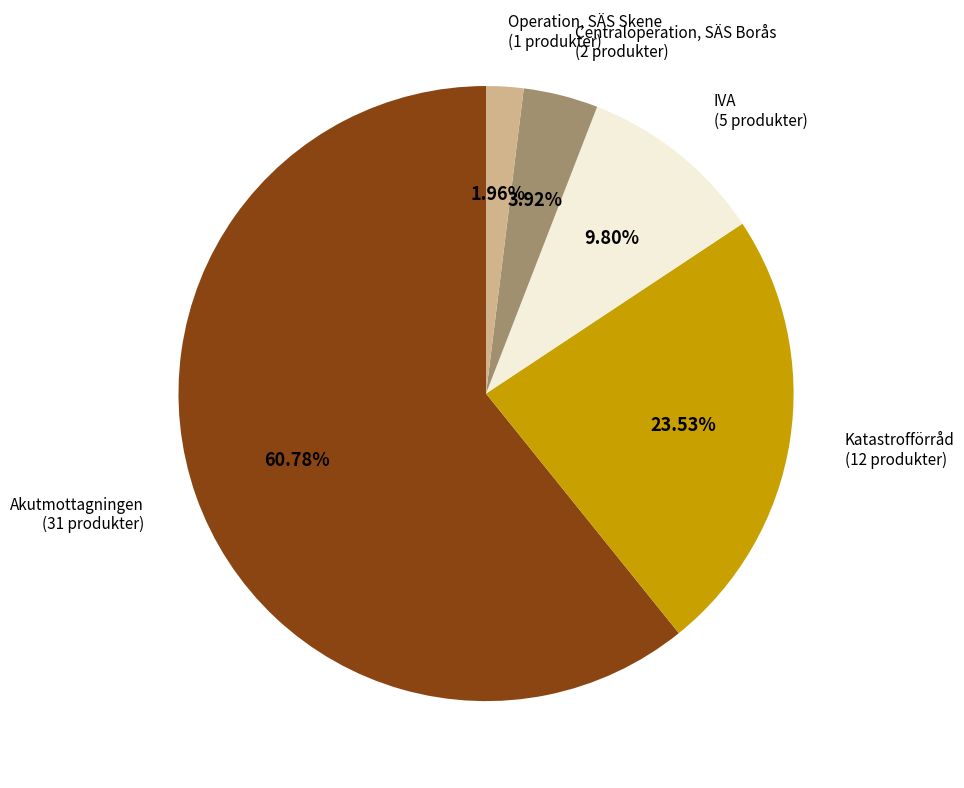

Which category has the smallest portion of the pie?

Operation, SÄS Skene